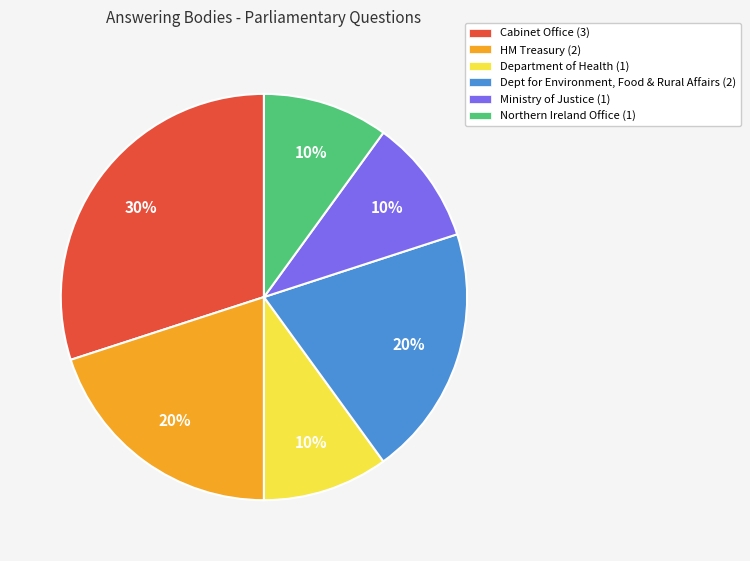

True or false: Department of Health (1) accounts for 1% of the total.

False